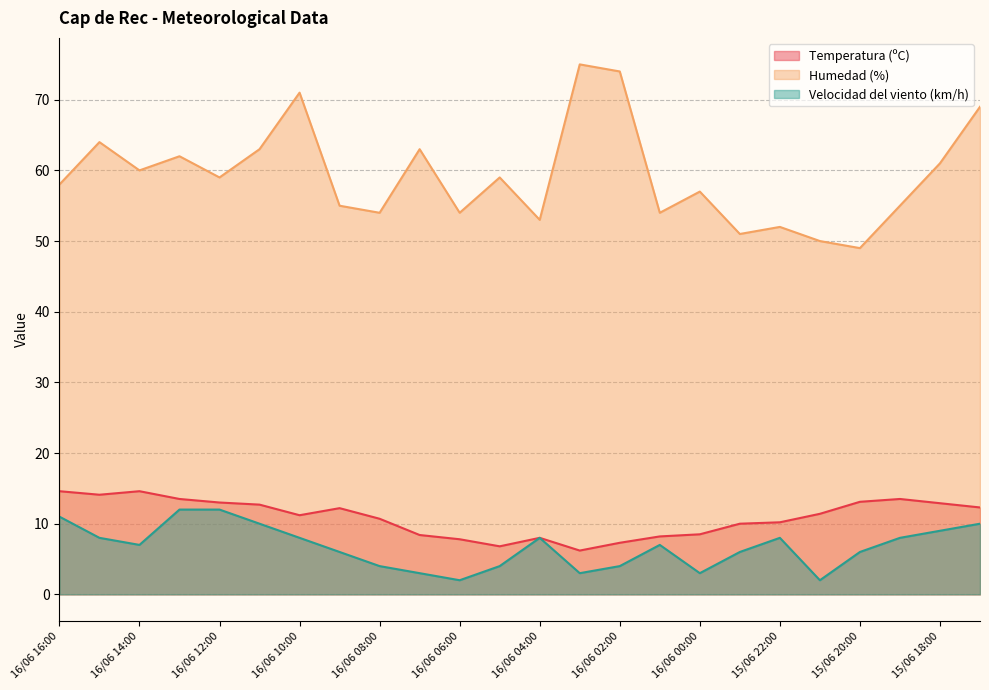

Which category has the highest value in the Velocidad del viento (km/h) series?

16/06 13:00